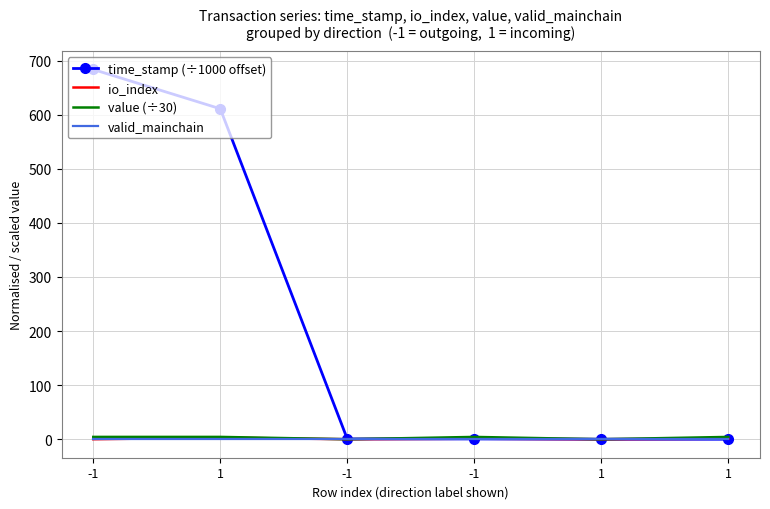

Reading right to left, what are all the values shown in this chart?

time_stamp (÷1000 offset): 1=0.0	1=0.0	-1=0.6	-1=0.6	1=611.0	-1=683.6
io_index: 1=1.0	1=0.0	-1=1.0	-1=0.0	1=3.0	-1=0.0
value (÷30): 1=4.3	1=0.0	-1=4.3	-1=0.0	1=4.3	-1=4.3
valid_mainchain: 1=1.0	1=1.0	-1=1.0	-1=1.0	1=1.0	-1=1.0